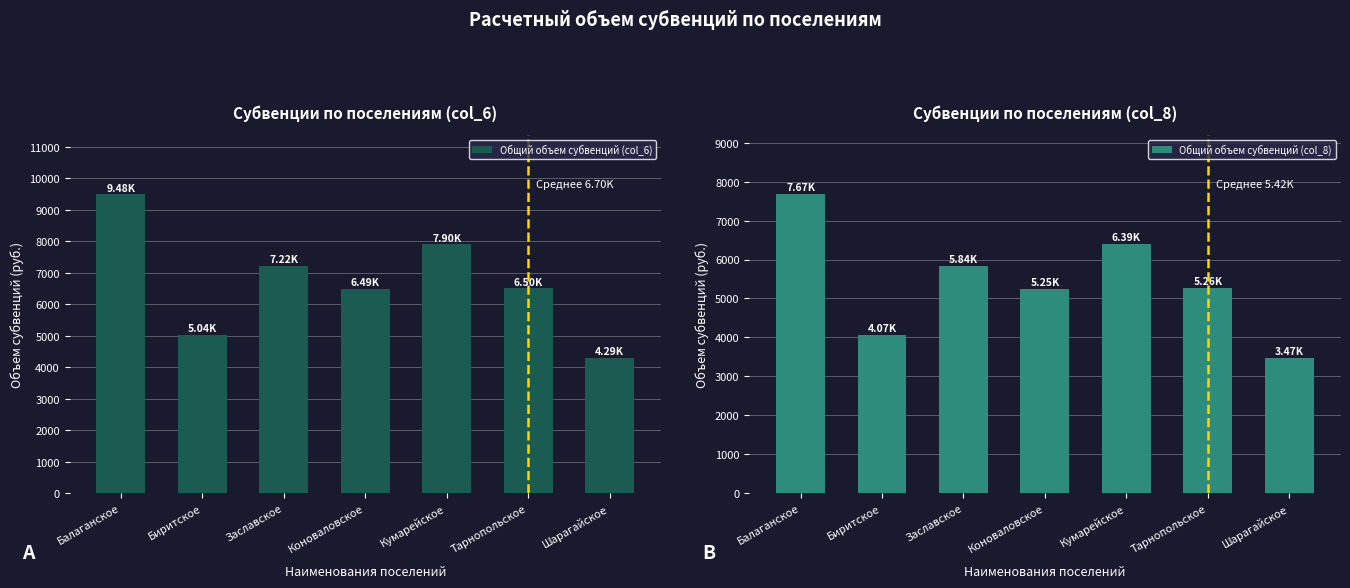

How many data points in Общий объем субвенций (col_8) are above 5257?

4